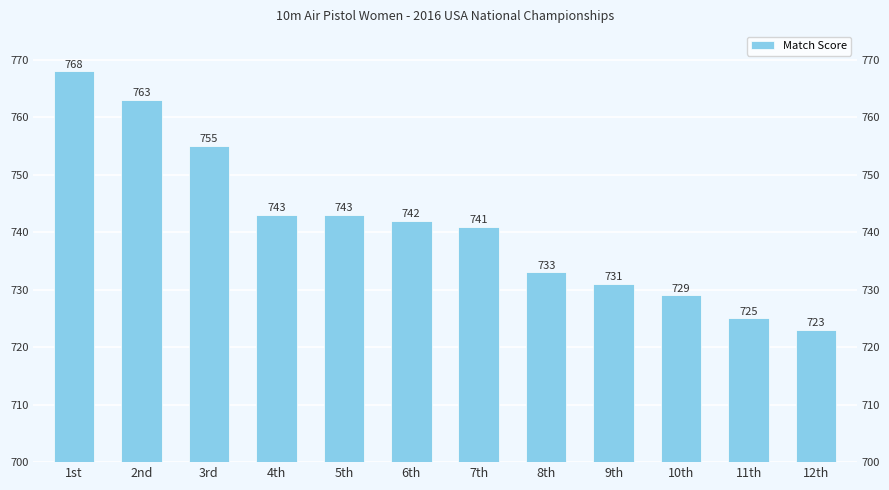

What is the difference between the maximum and minimum values?

45